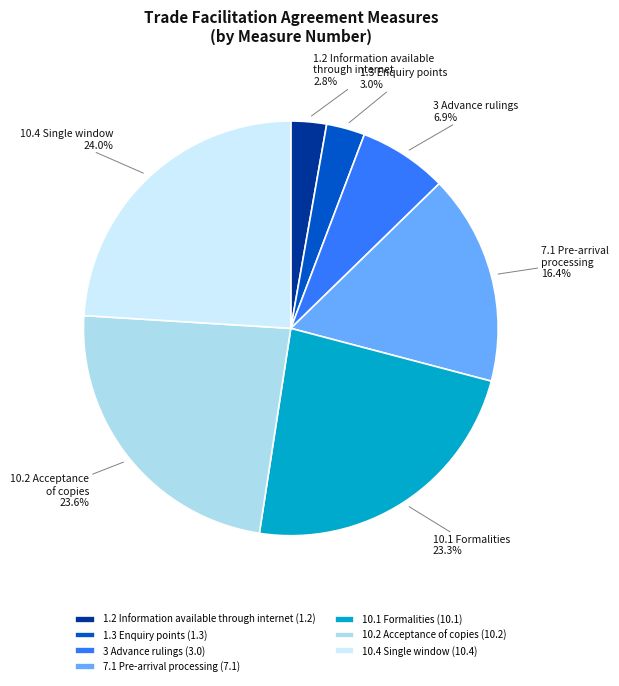

Combined, do 10.1 Formalities and 10.2 Acceptance of copies account for over 50%?

No